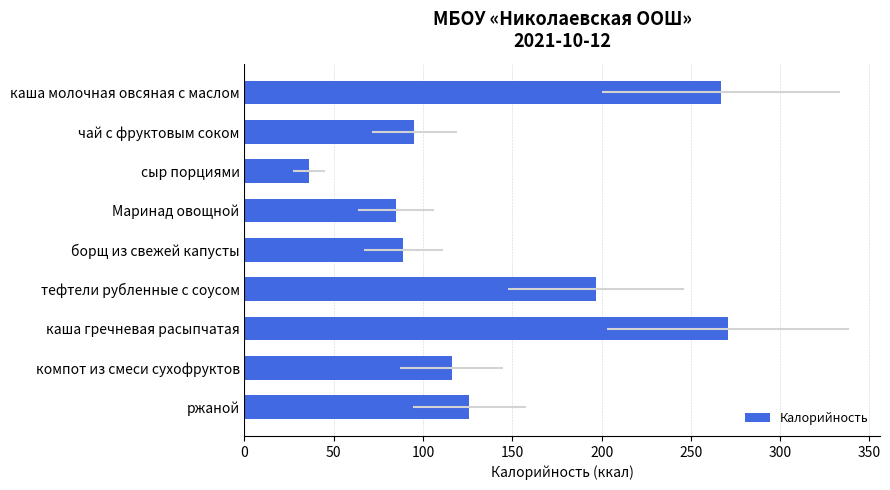

Where is the data nearest to the value 153?

ржаной